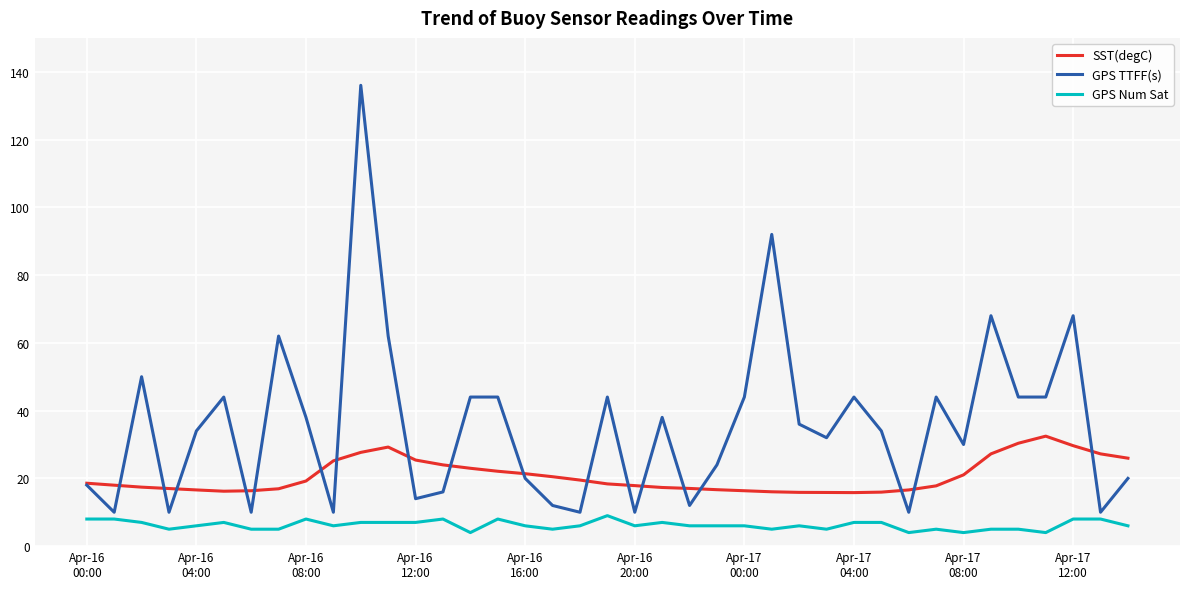

What is the minimum value for GPS TTFF(s)?

10.0